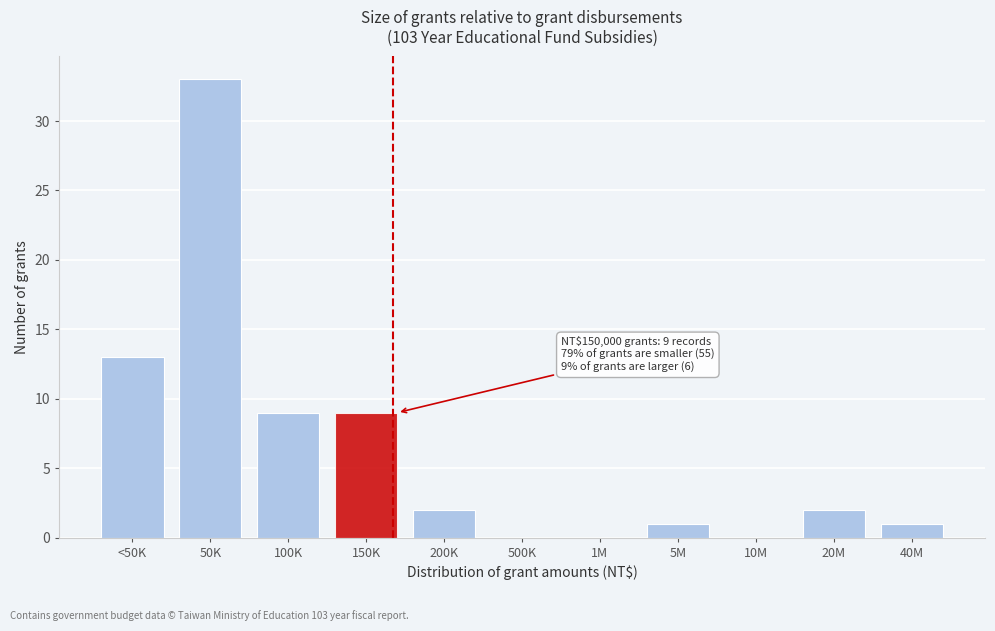

Reading left to right, list all the values displayed in this chart.

<50K=13	50K=33	100K=9	150K=9	200K=2	500K=0	1M=0	5M=1	10M=0	20M=2	40M=1